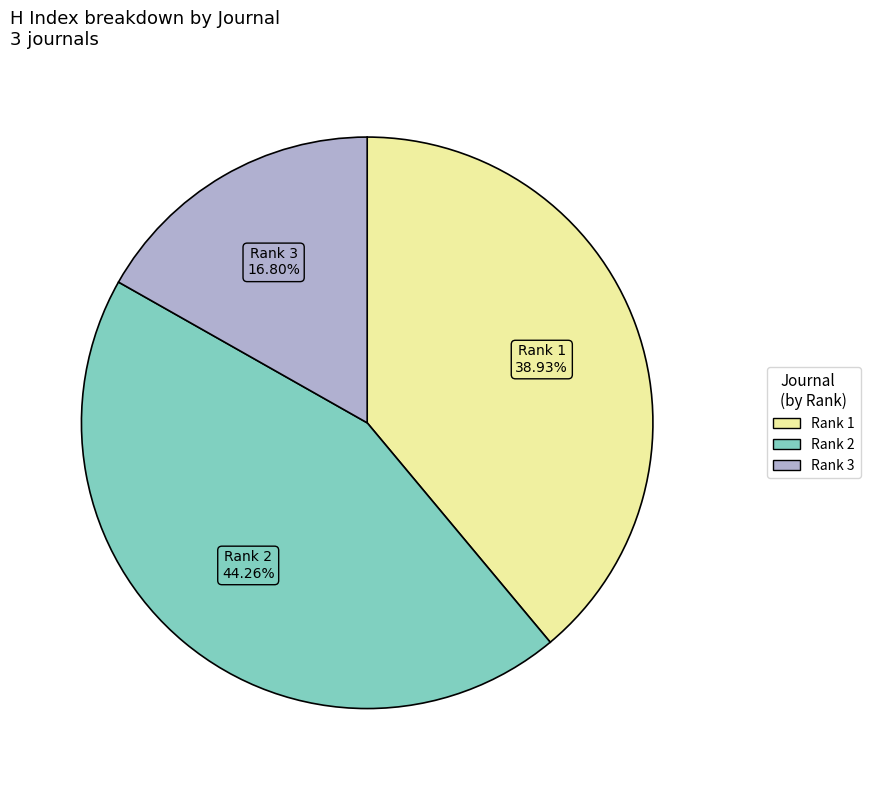

Is there any slice that represents more than half of the pie?

No